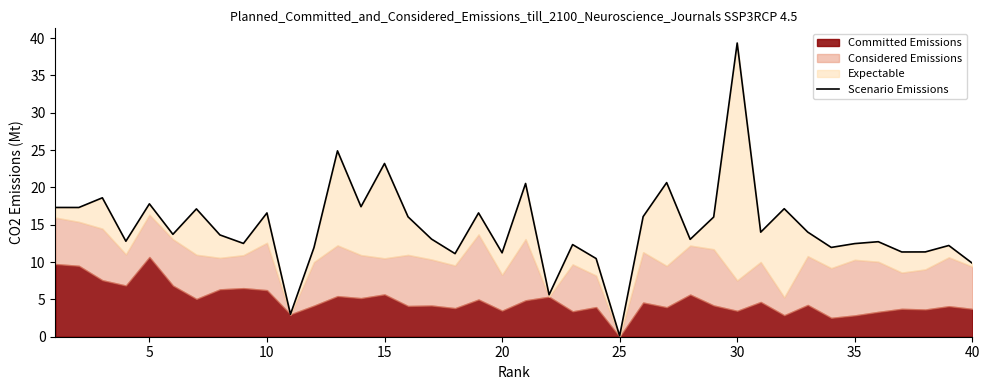

True or false: the data shows 9.7 at 5.

False